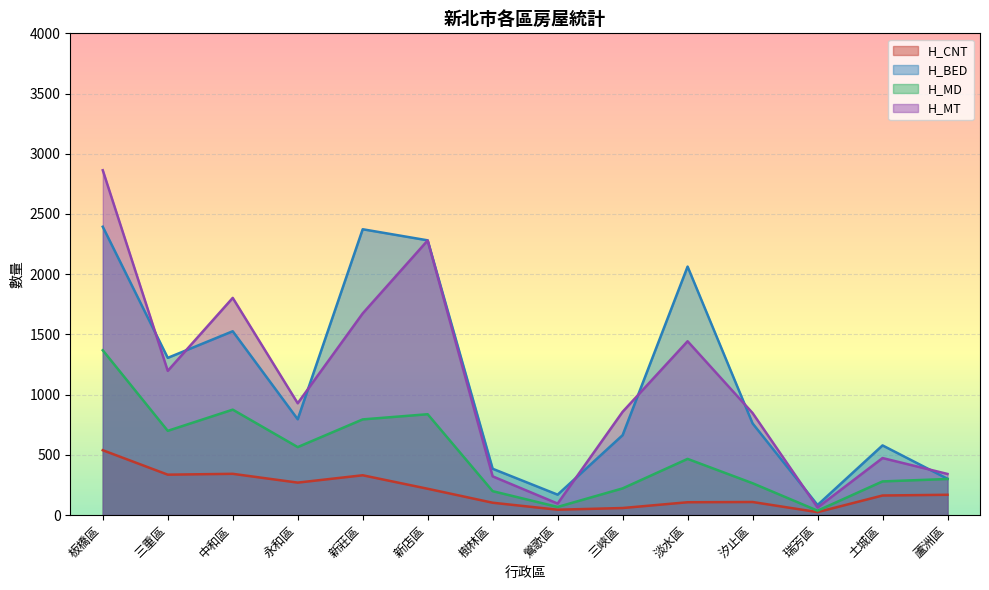

At which label does H_MT reach its minimum?

瑞芳區